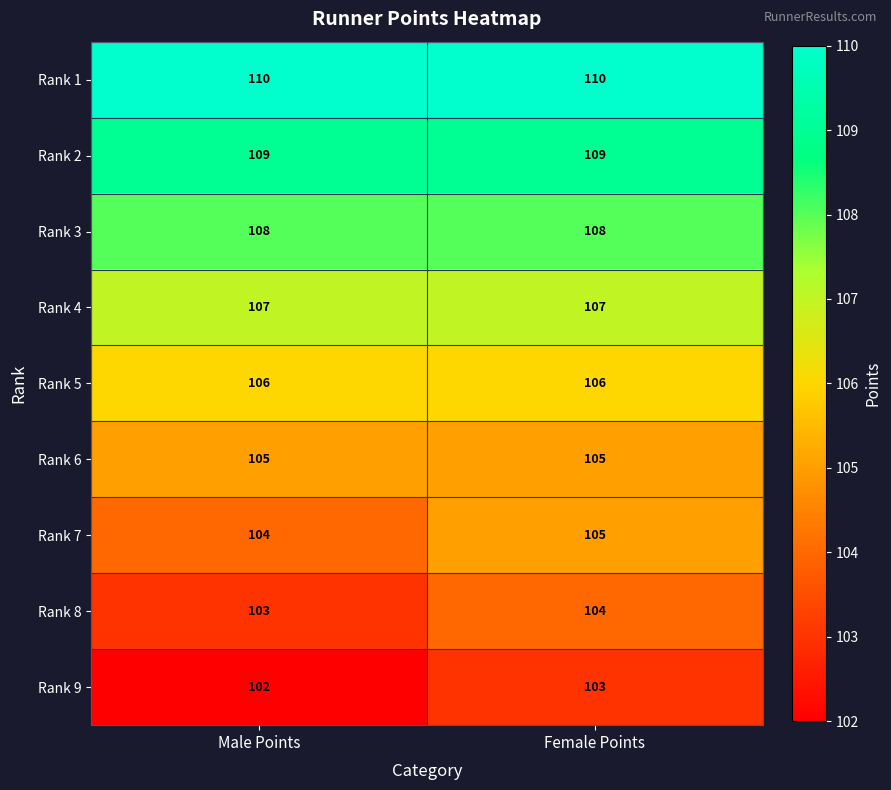

At which category is the sum across all series the highest?

Female Points